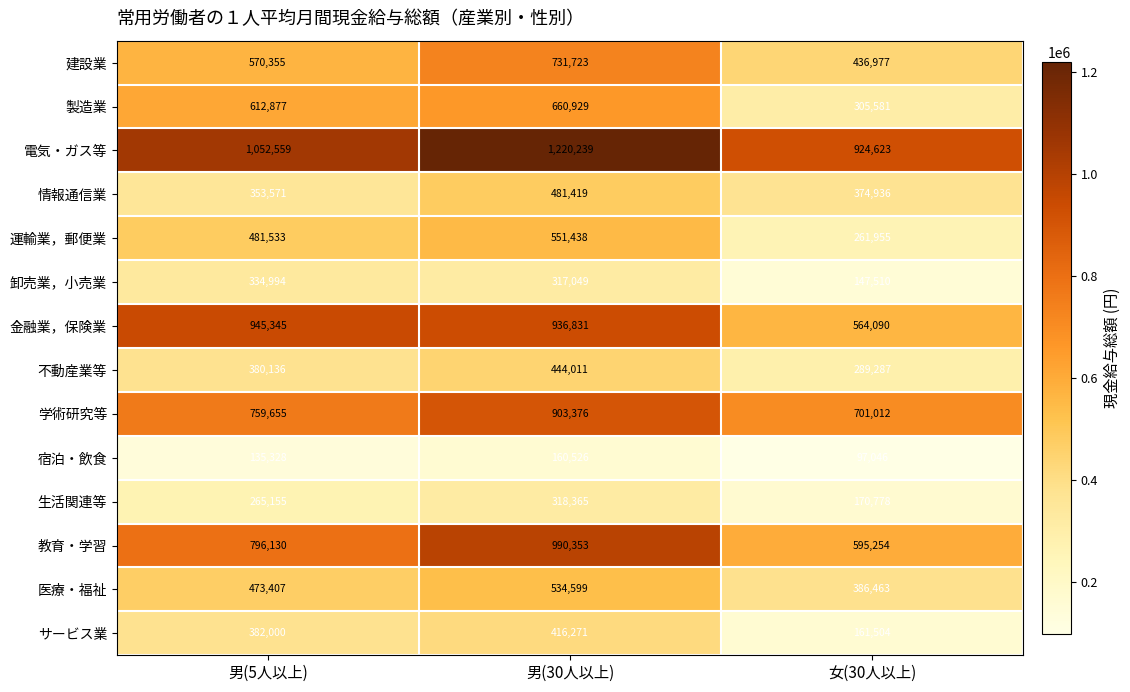

How many distinct data groups are displayed?

14